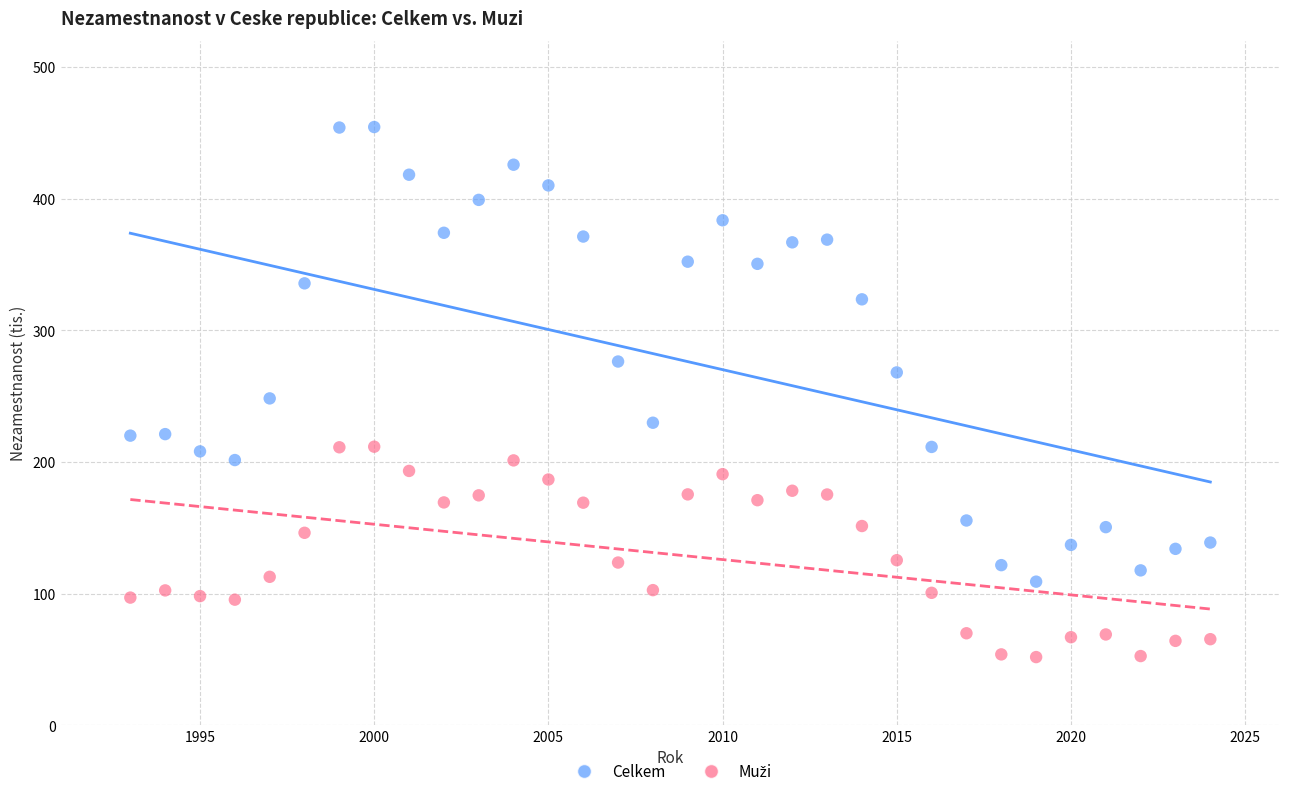

Which series reaches the maximum Y coordinate?

Celkem